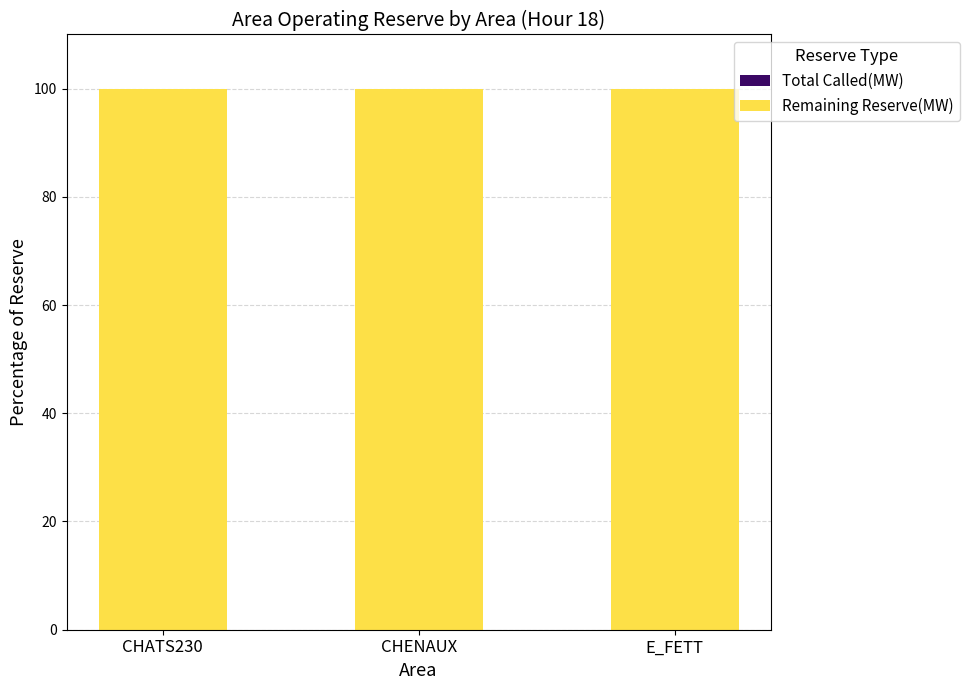

At CHENAUX, list the series in order from smallest to largest.

Total Called(MW), Remaining Reserve(MW)